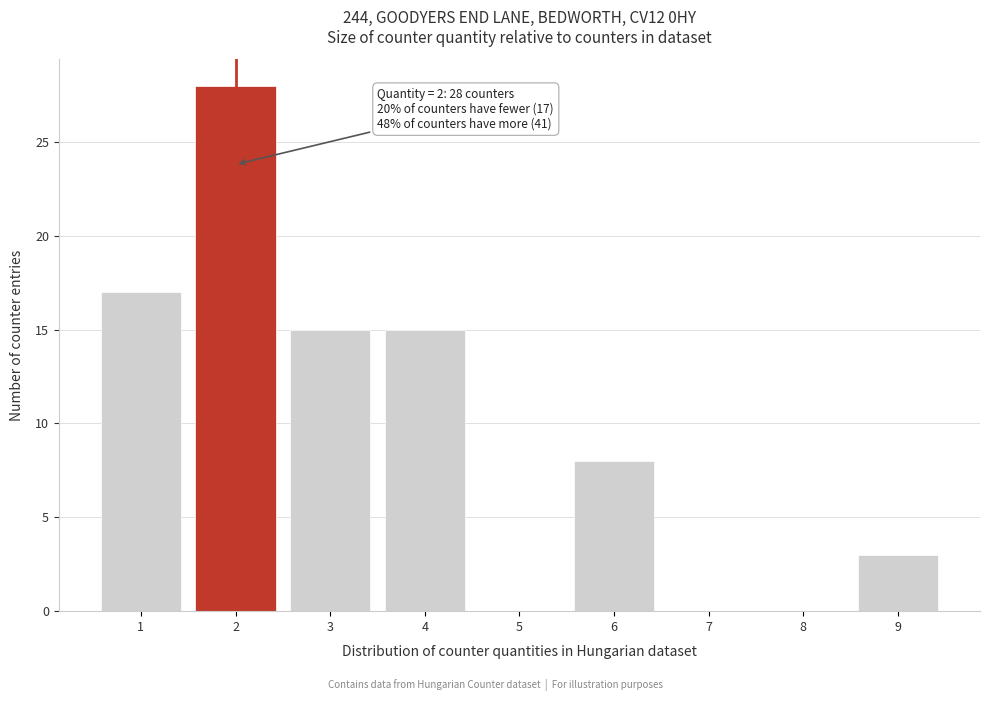

Which range on the x-axis has the tallest bar?

1.5 to 2.5